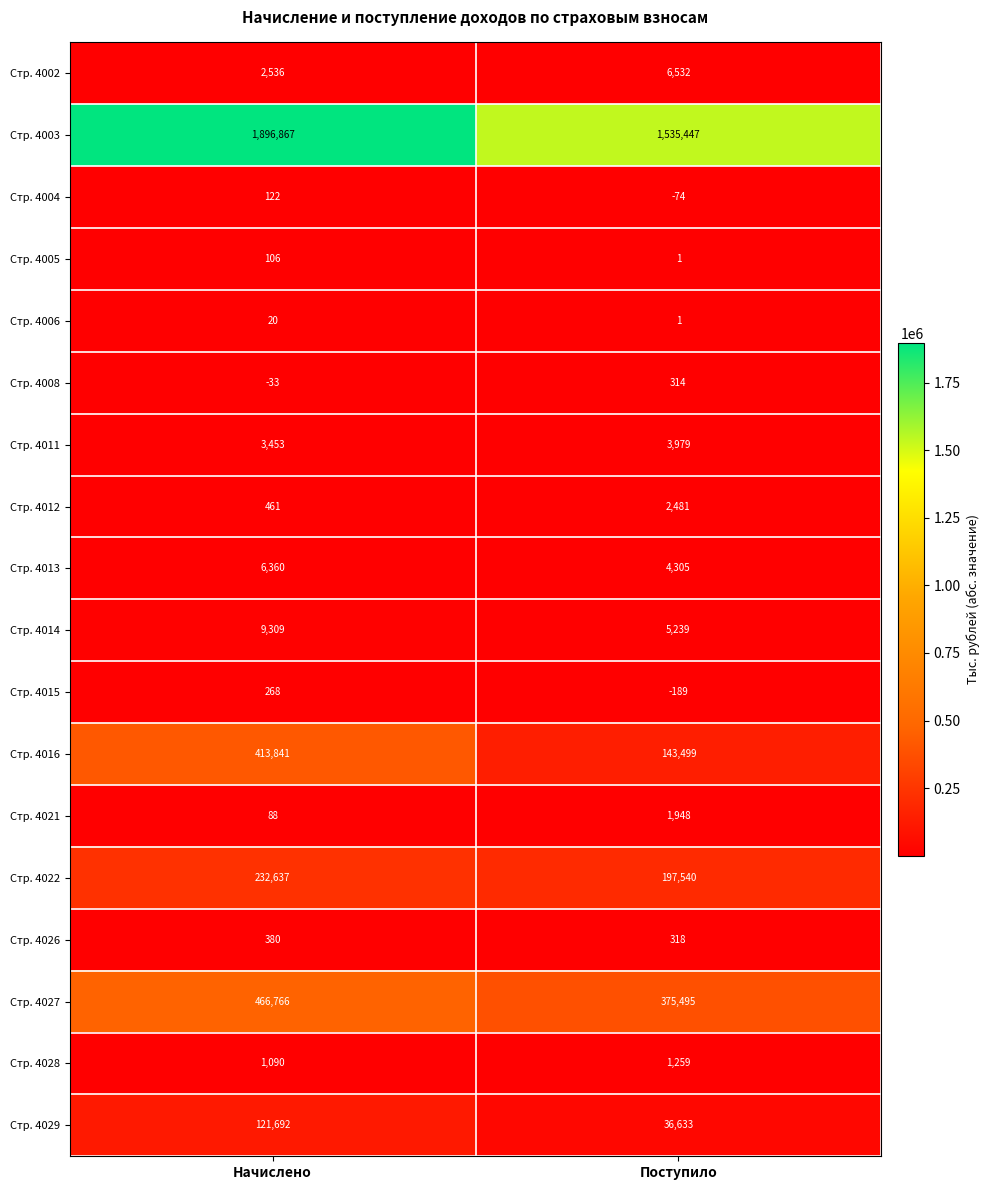

Which category has the lowest value in the Стр. 4013 series?

Поступило